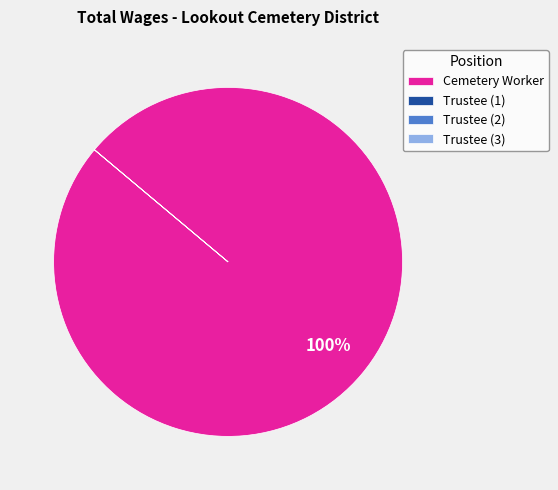

Is there a majority slice in this chart?

Yes